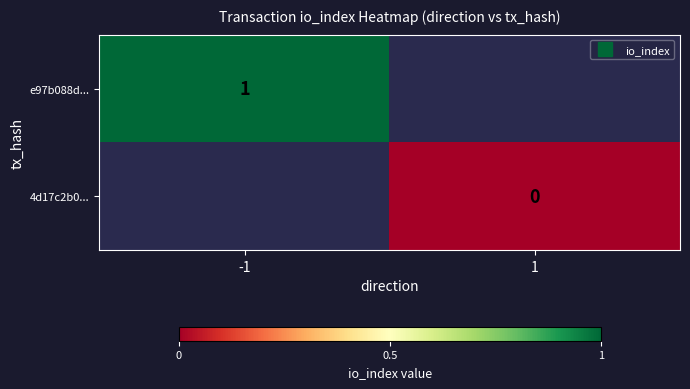

List the series in order of their overall mean, highest first.

e97b088d..., 4d17c2b0...